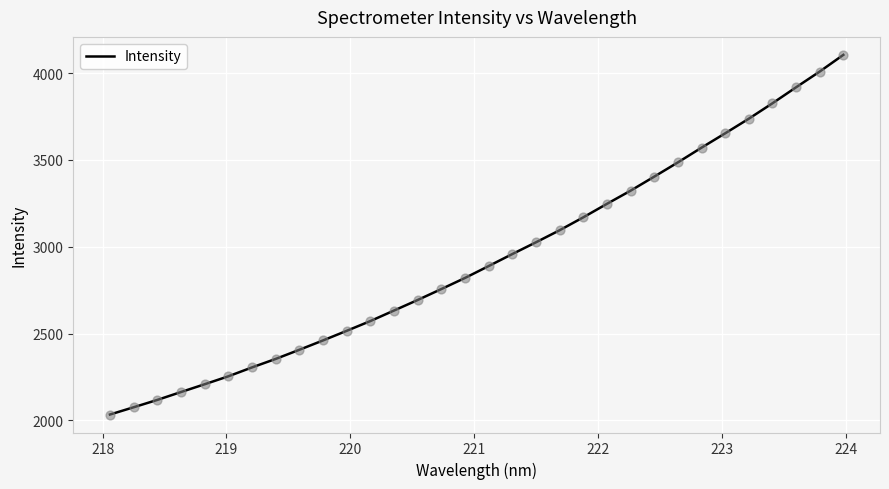

What is the difference between the maximum and minimum values?

2071.4